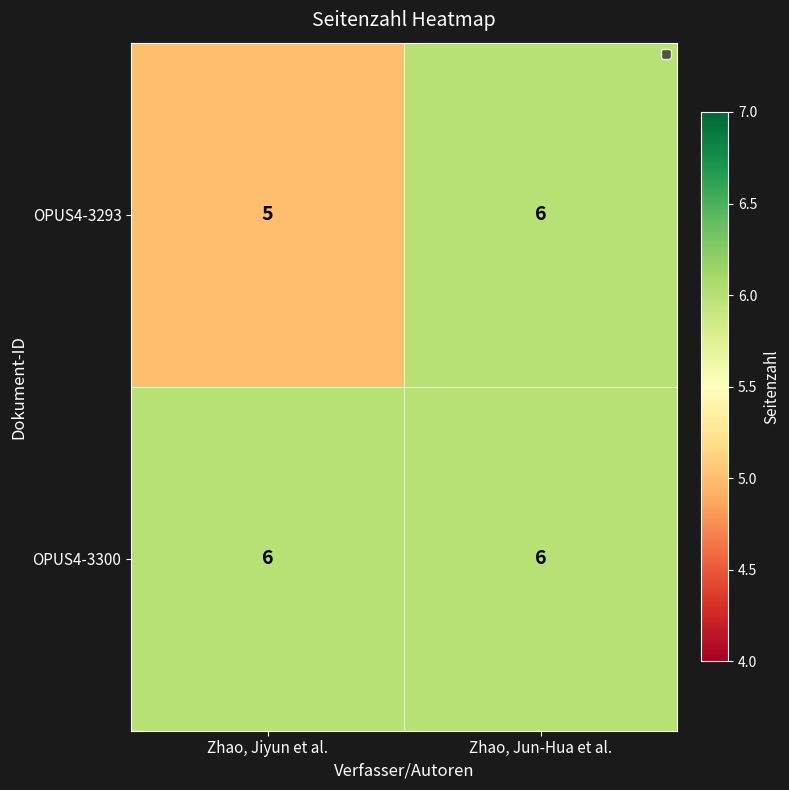

At Zhao, Jiyun et al., list the series in order from largest to smallest.

OPUS4-3300, OPUS4-3293